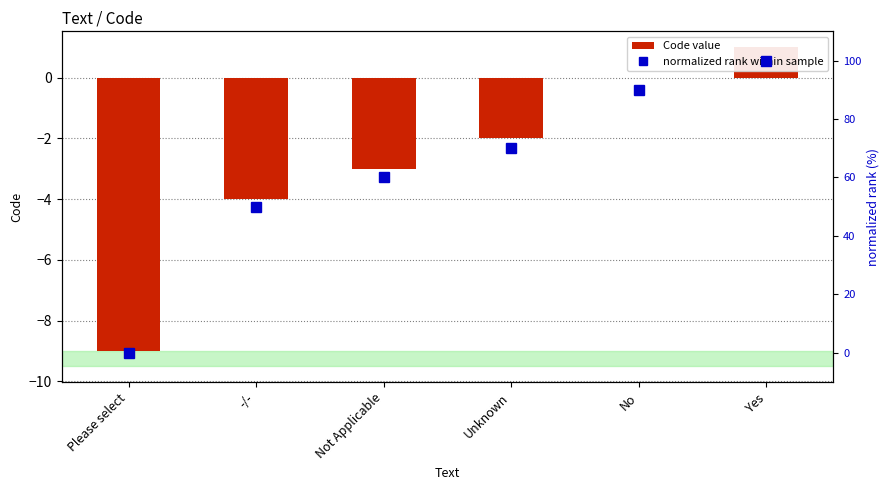

Reading right to left, what are all the values shown in this chart?

Code value: 1	0	-2	-3	-4	-9
normalized rank within sample: 100	90	70	60	50	0